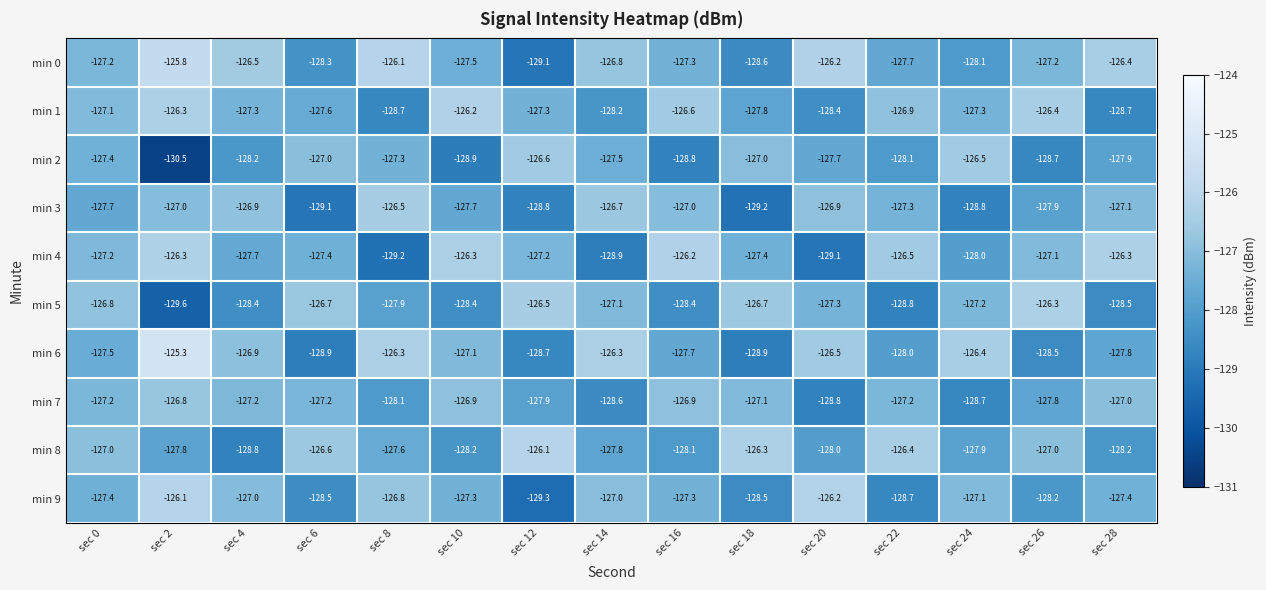

The value of min 9 at sec 14 is -127.0. True or false?

True